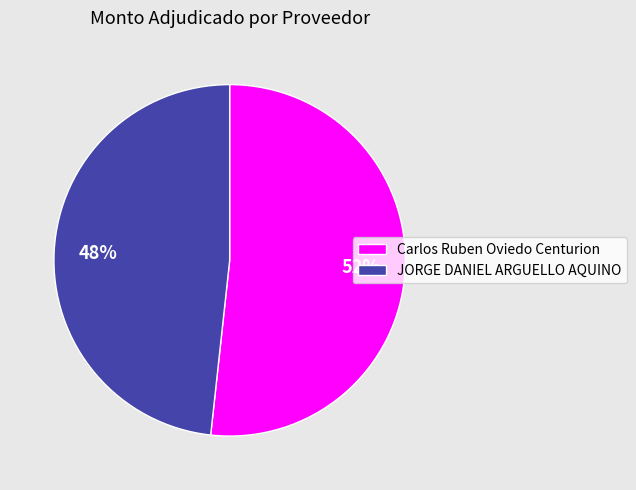

To the nearest percent, what percentage of the pie is Carlos Ruben Oviedo Centurion?

52%